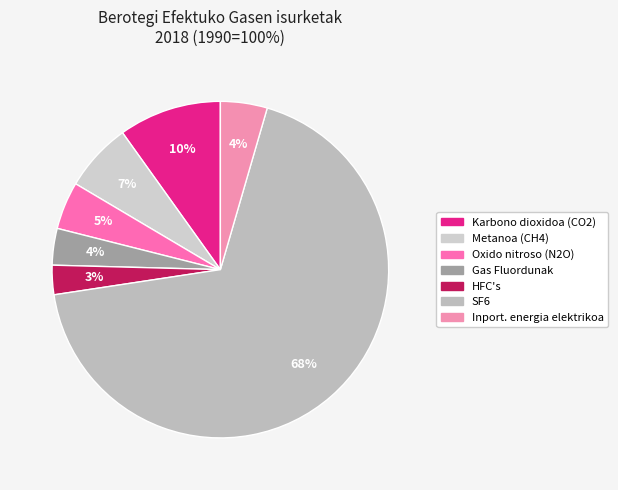

To the nearest percent, what is the average slice percentage?

14%